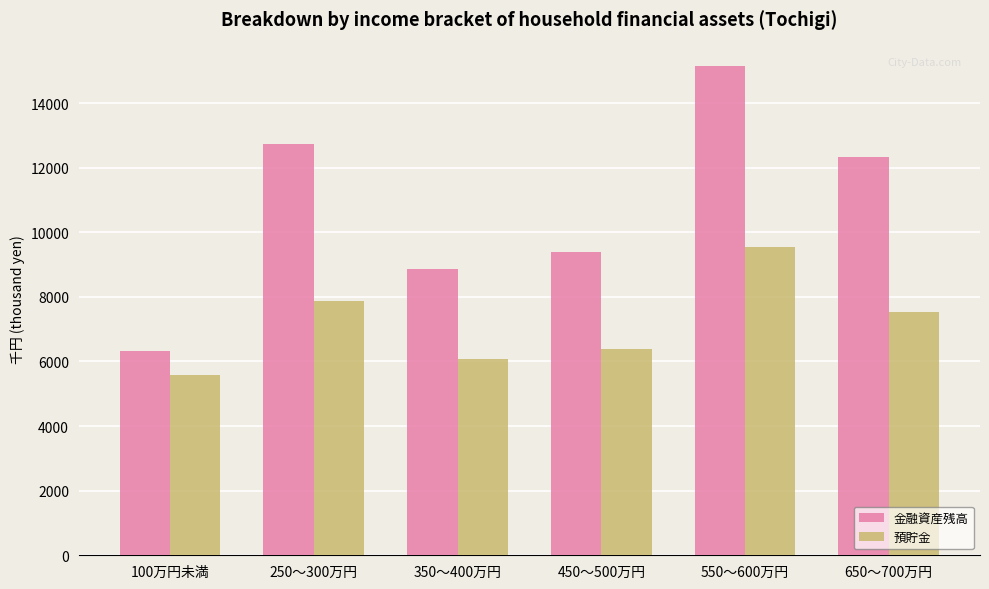

What is the label of the 1st bar from the right?

650～700万円